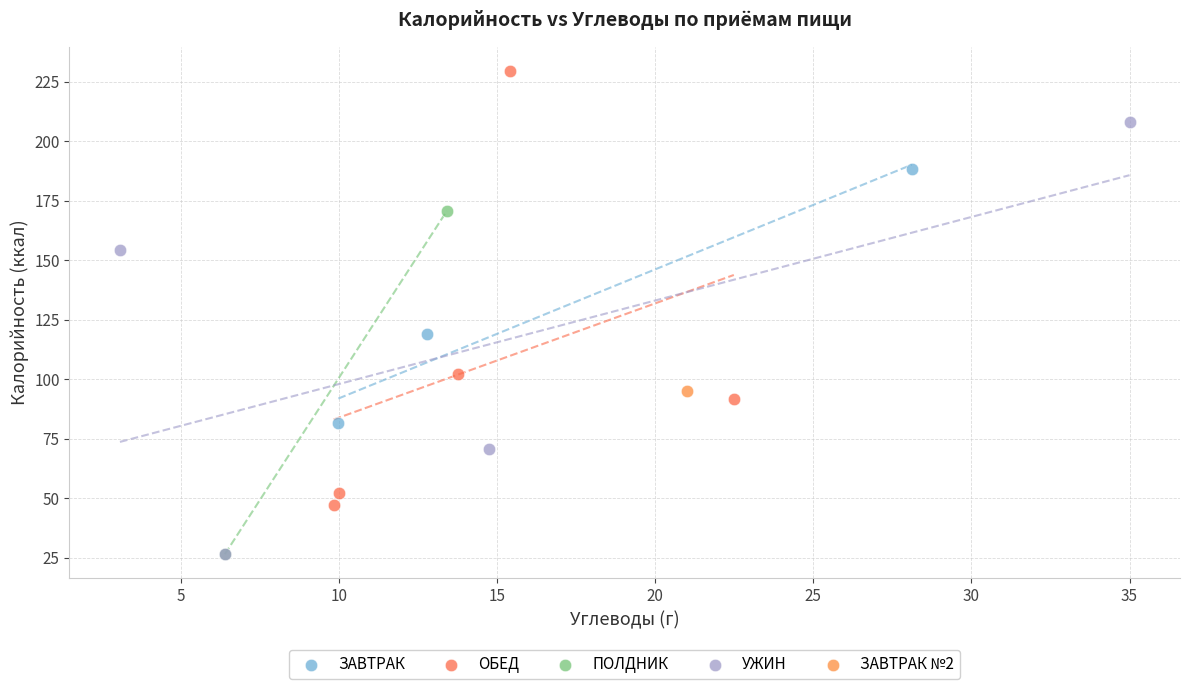

Which series reaches the maximum Y coordinate?

ОБЕД